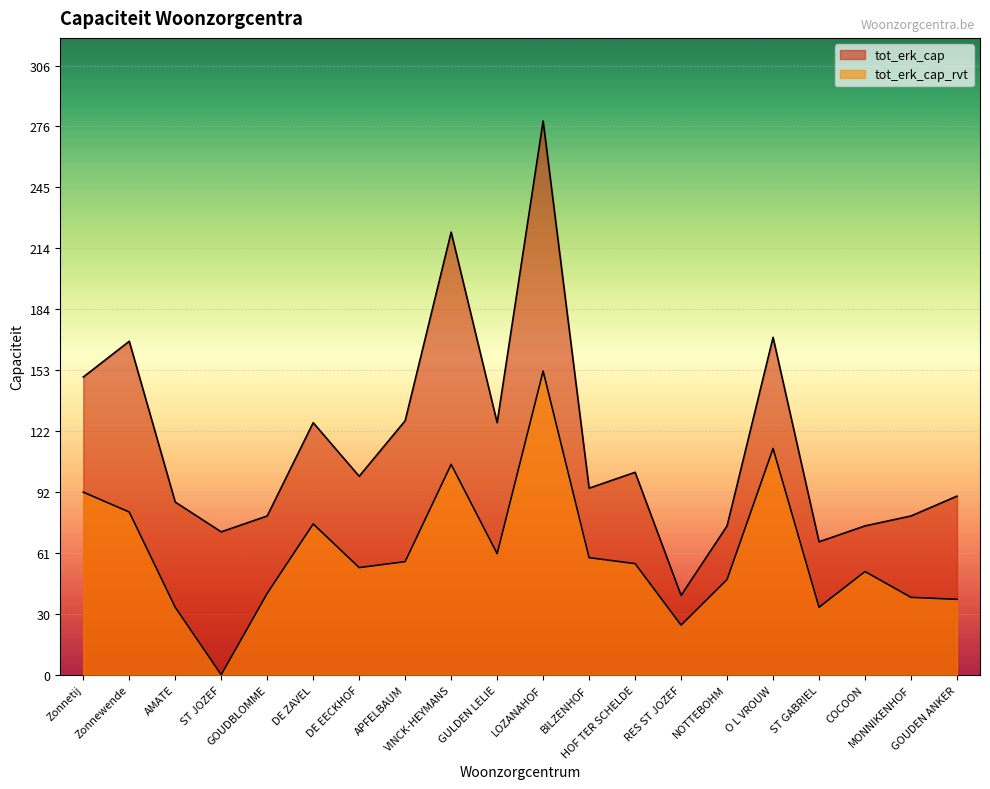

What is the greatest value displayed?

279